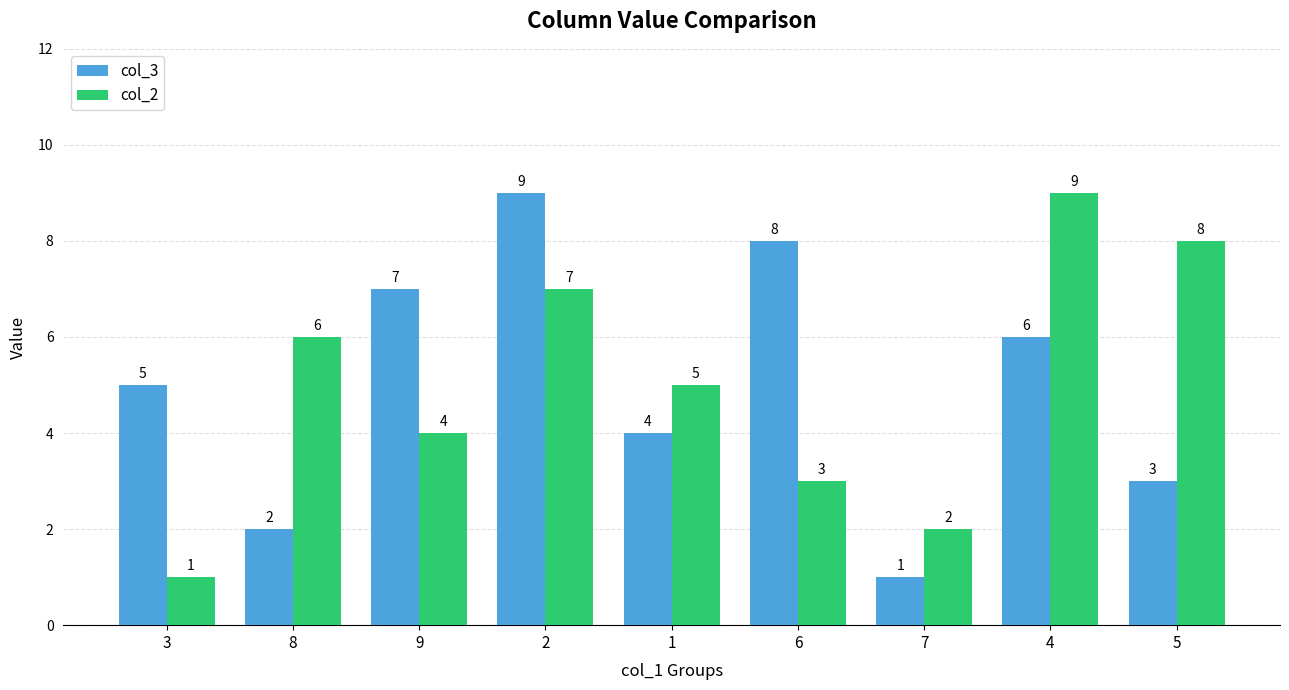

What is the label of the 7th bar from the right?

9